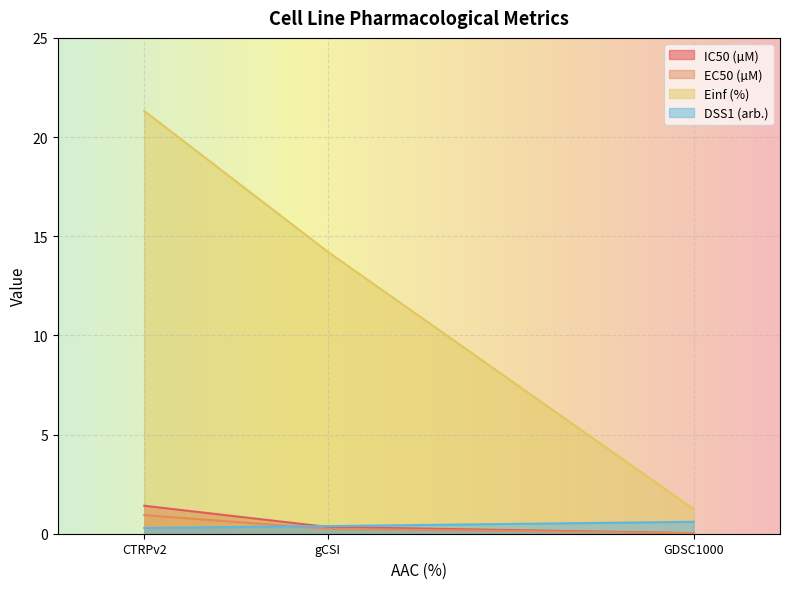

The value of DSS1 (arb.) at GDSC1000 is 0.6. True or false?

True